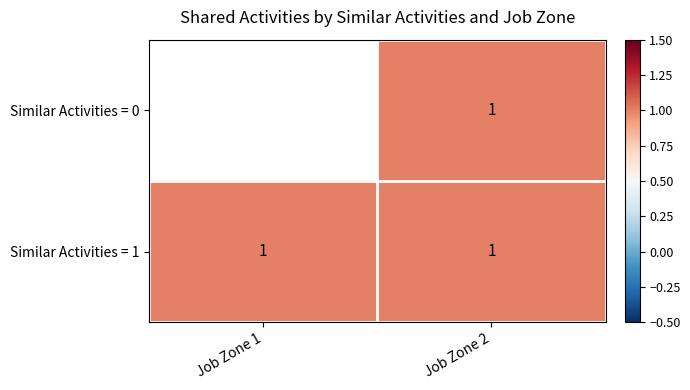

The Similar Activities = 1 series shows 1.0 at Job Zone 2. True or false?

True